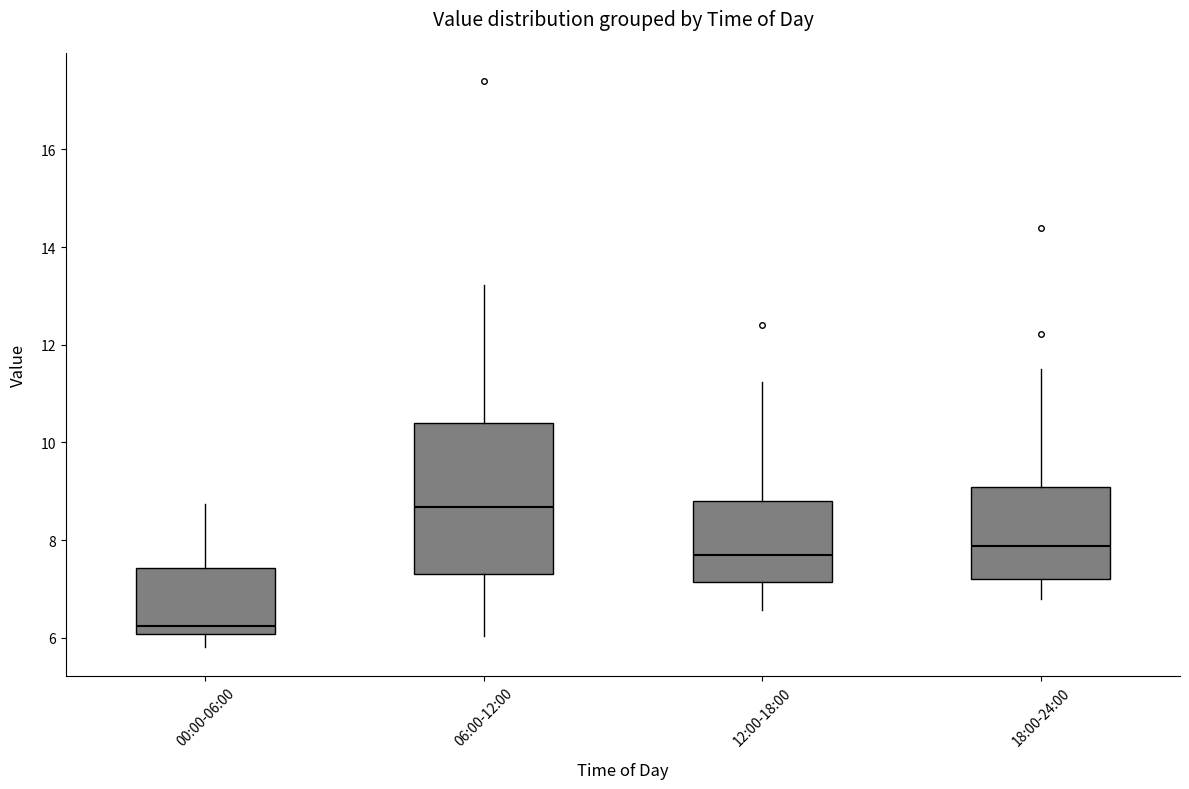

Which box is the tallest, from its lower edge to its upper edge?

06:00-12:00